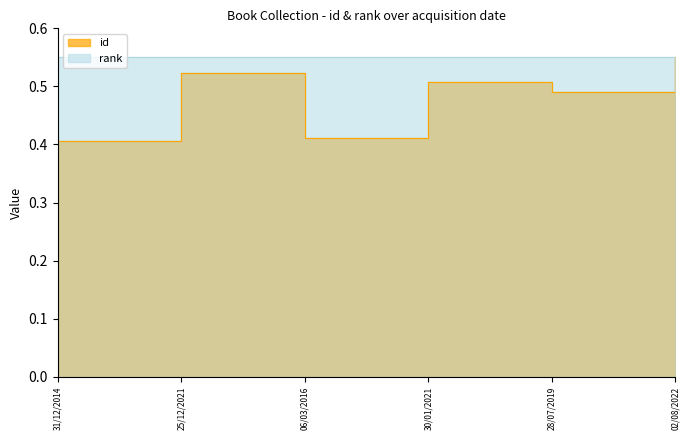

What is the minimum value shown in the chart?

0.4